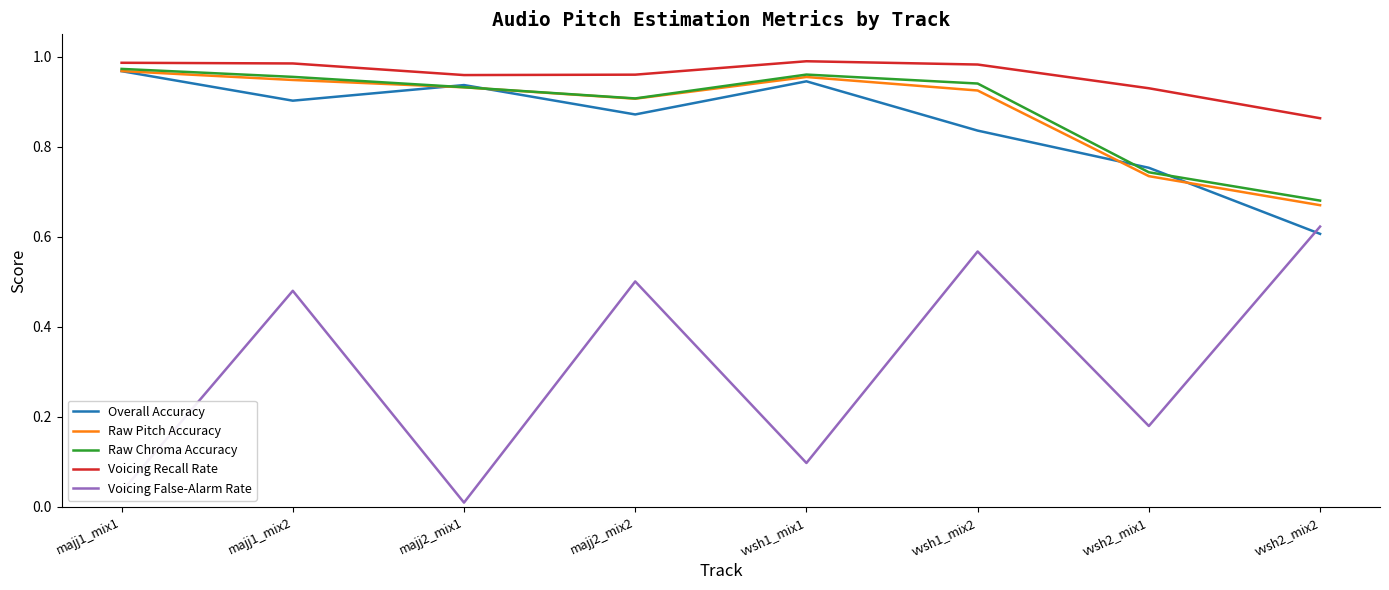

Which series has the widest spread of values?

Voicing False-Alarm Rate